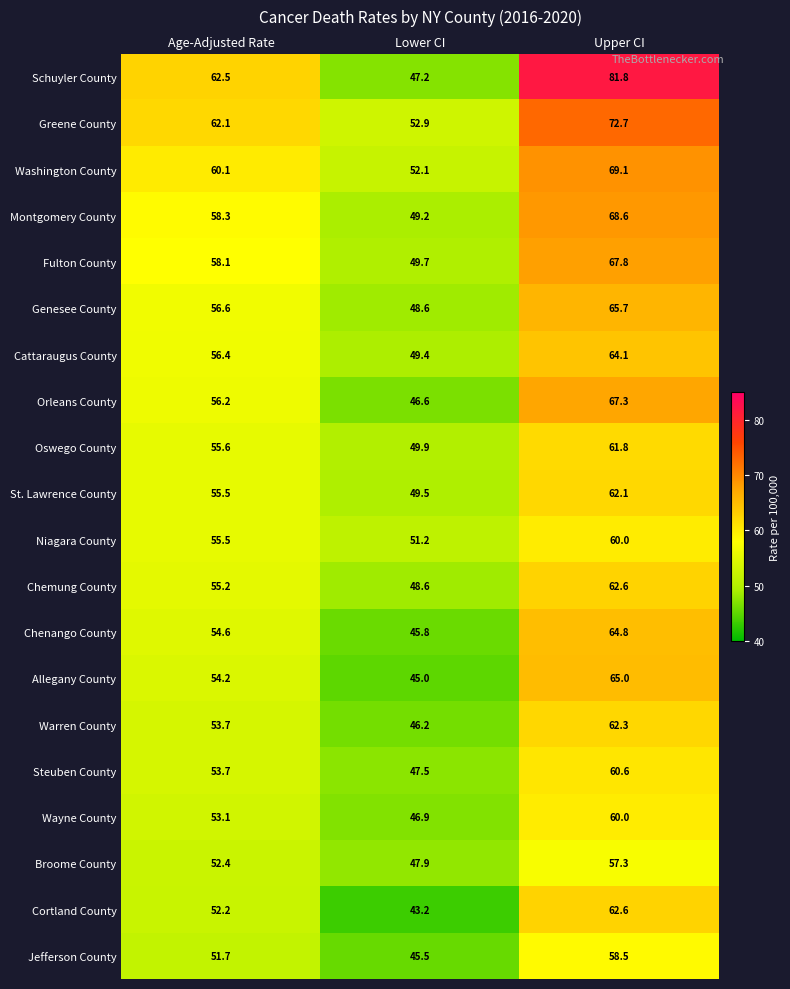

Is it true that Fulton County equals 24.5 at Upper CI?

False